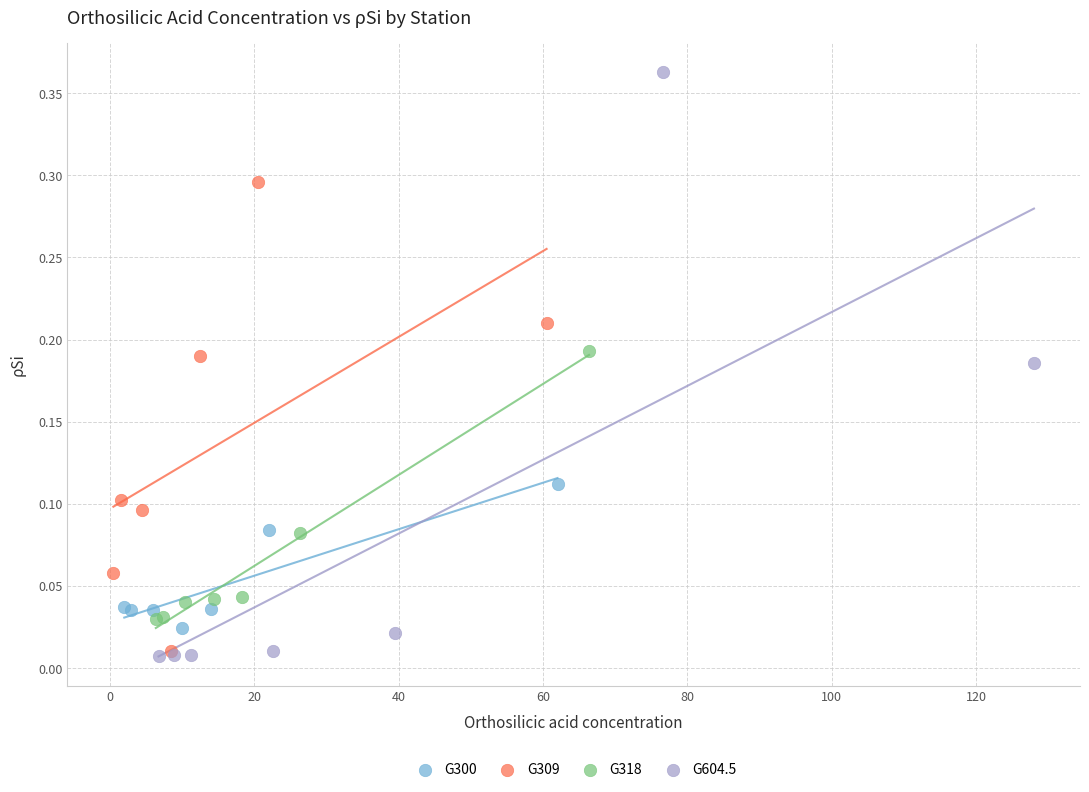

What are all the series names shown in the legend?

G300, G309, G318, G604.5